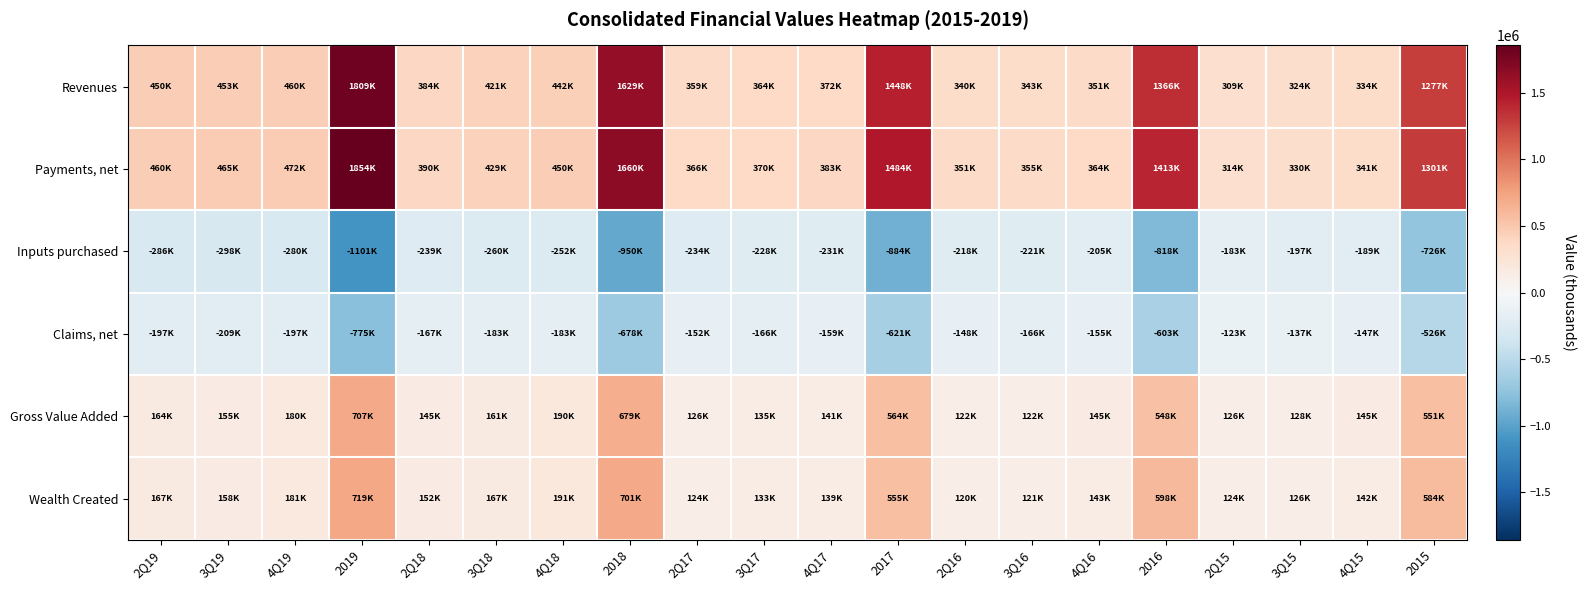

What is the maximum value shown in the chart?

1854465